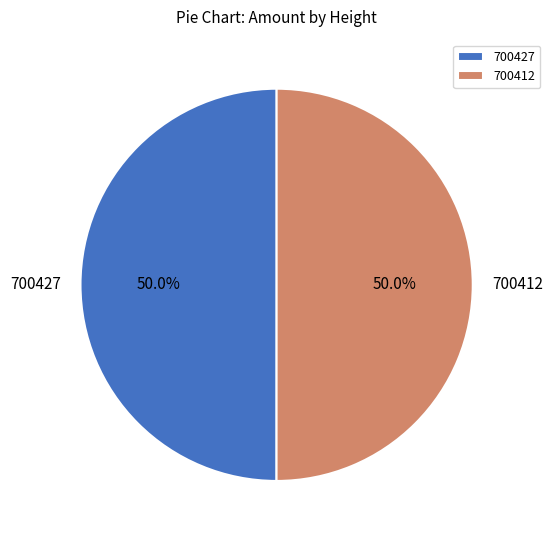

What is the ratio of the value at 700427 to the value at 700412?

1.0